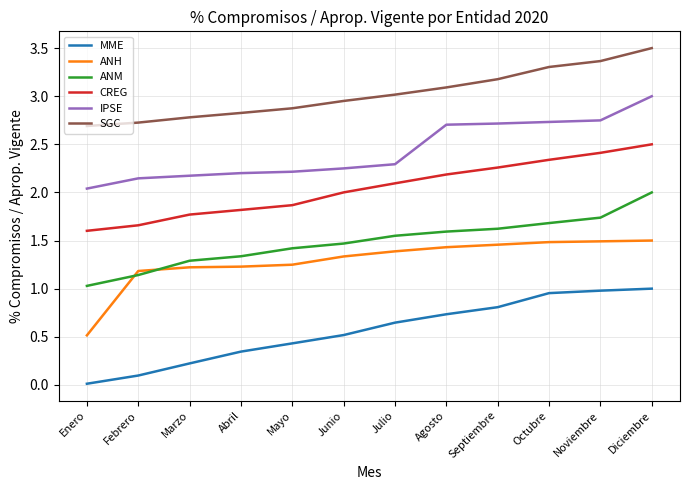

Which series has the largest total across all categories?

SGC